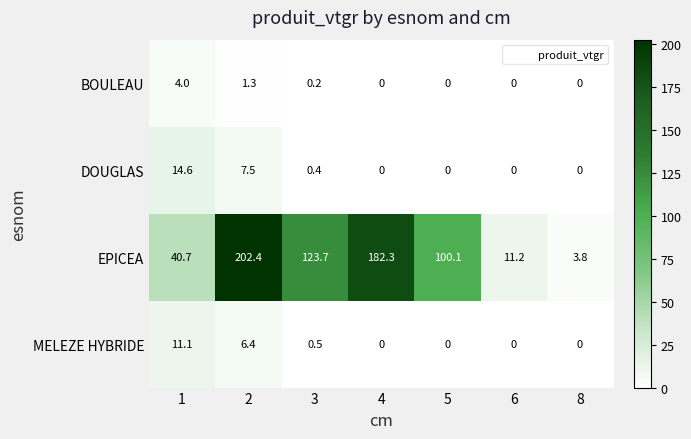

What is the sum of the MELEZE HYBRIDE values at 8 and 1?

11.1